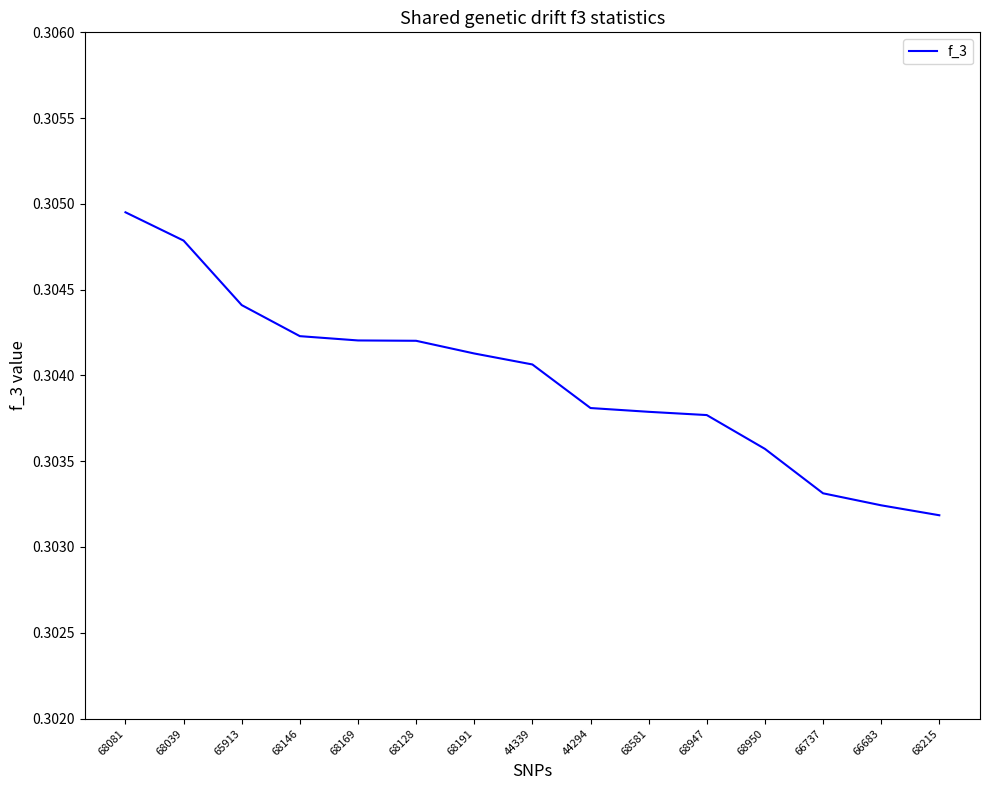

What position from the right is 44339?

8